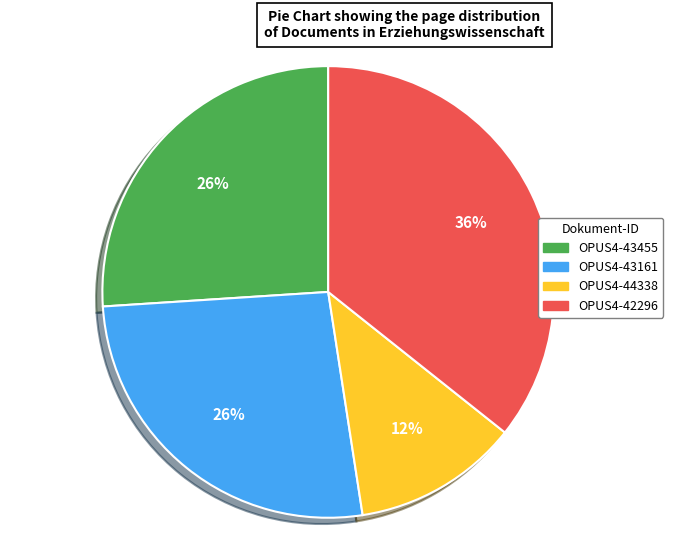

To the nearest percent, what is the difference between the largest and smallest slice percentages?

24%